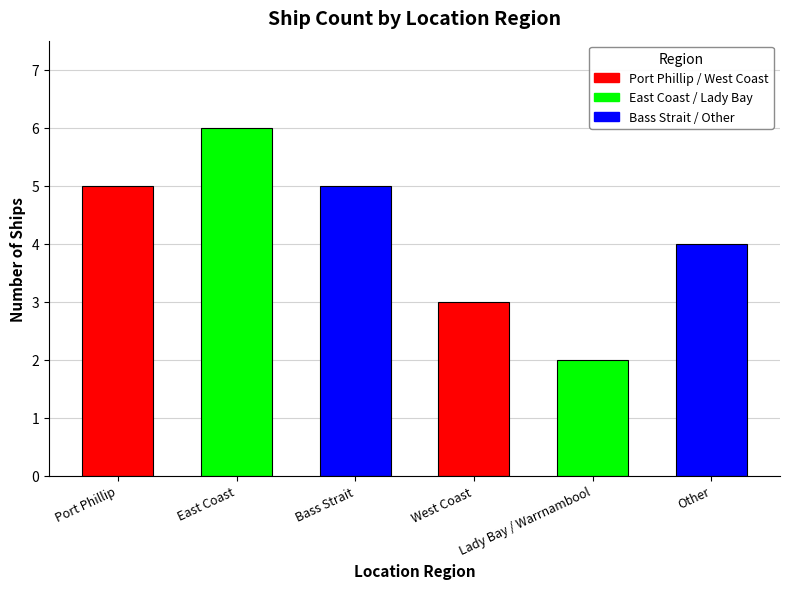

What is the label of the 2nd bar from the right?

Lady Bay / Warrnambool